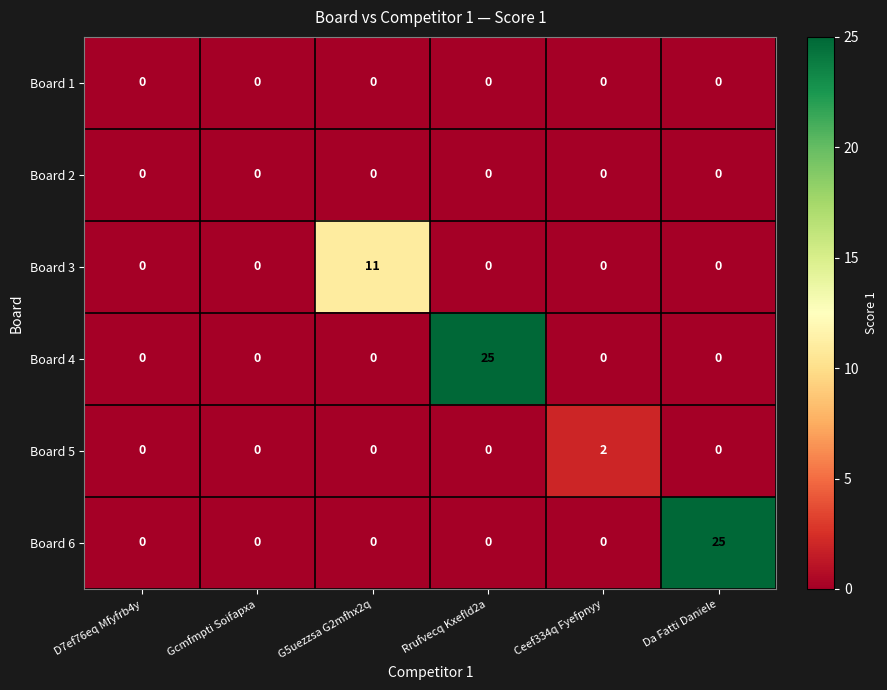

Is it true that Board 4 equals -15 at D7ef76eq Mfyfrb4y?

False